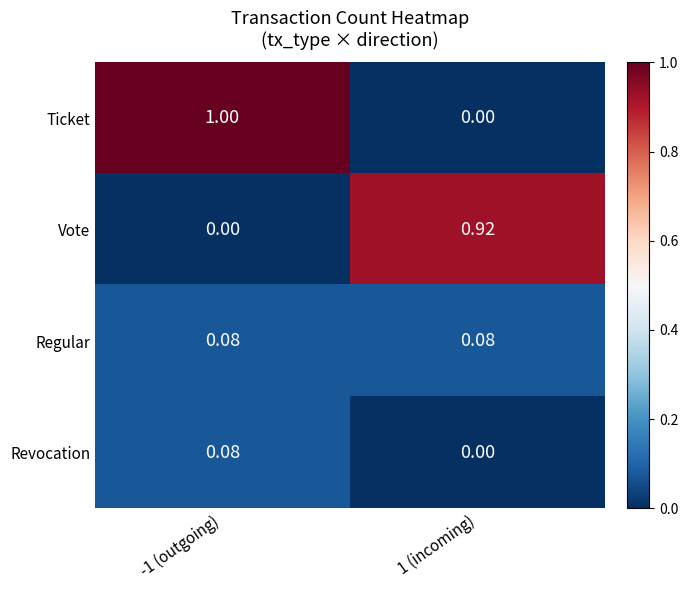

Which series changed the most between -1 (outgoing) and 1 (incoming)?

Ticket